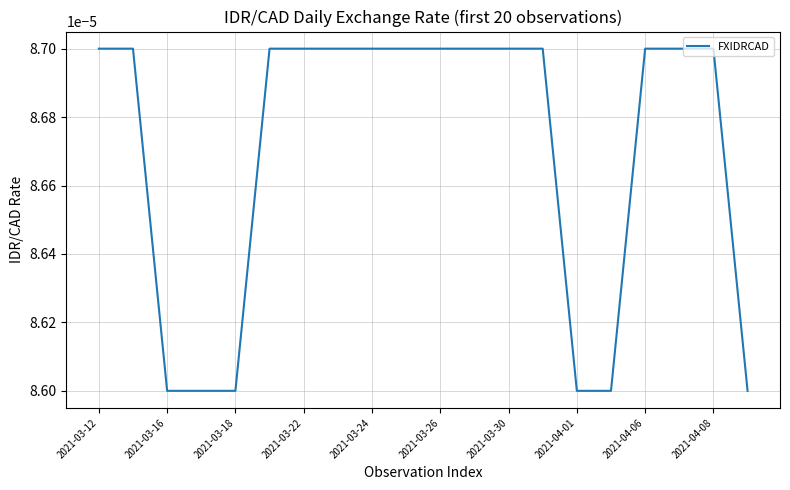

How many lines are shown in the chart?

1